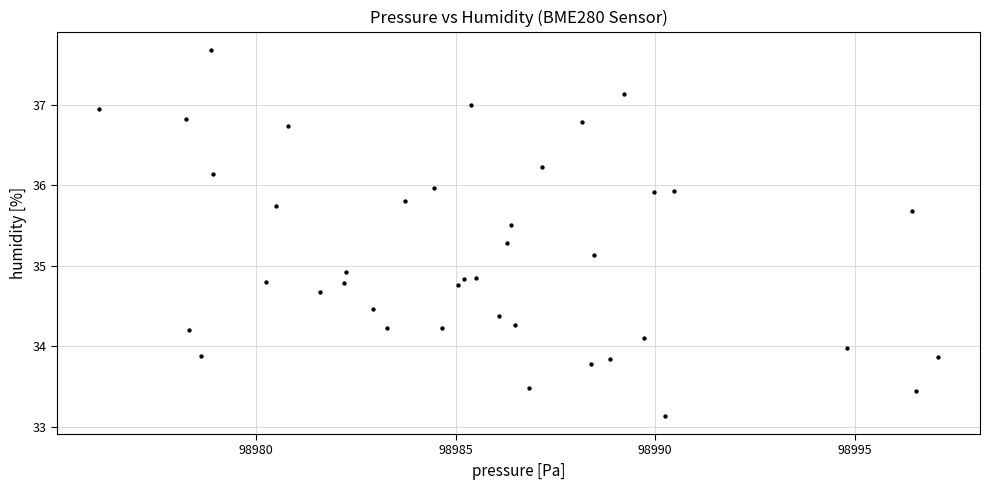

What is the range of Y values (max minus min)?

4.5